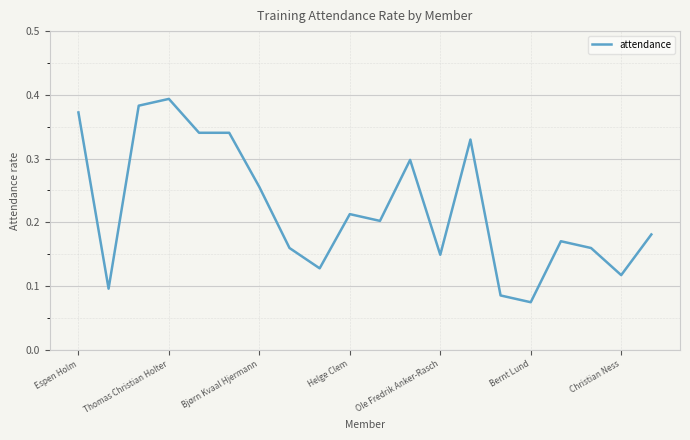

Does the chart display data point markers on the line(s)?

No